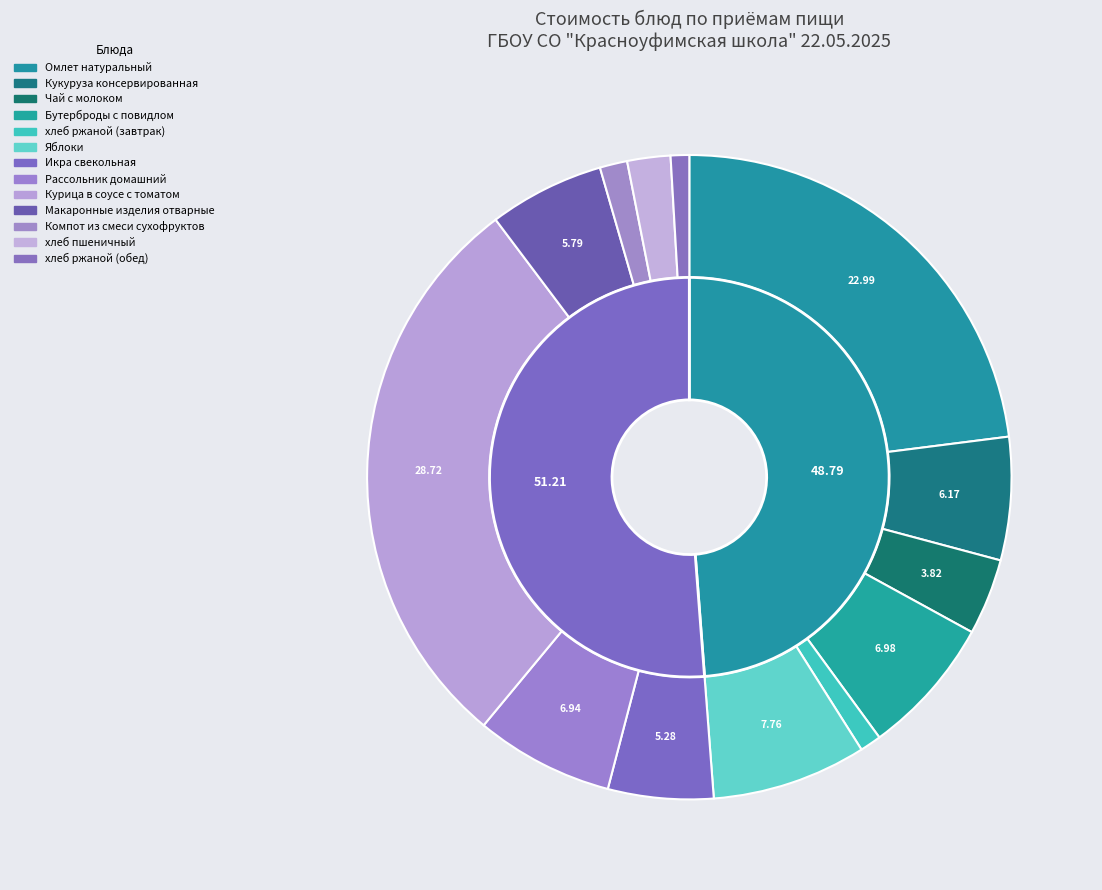

Count the number of slices in the pie.

13